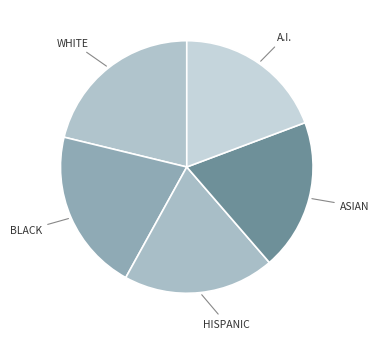

Is the sum of BLACK and WHITE greater than half?

No